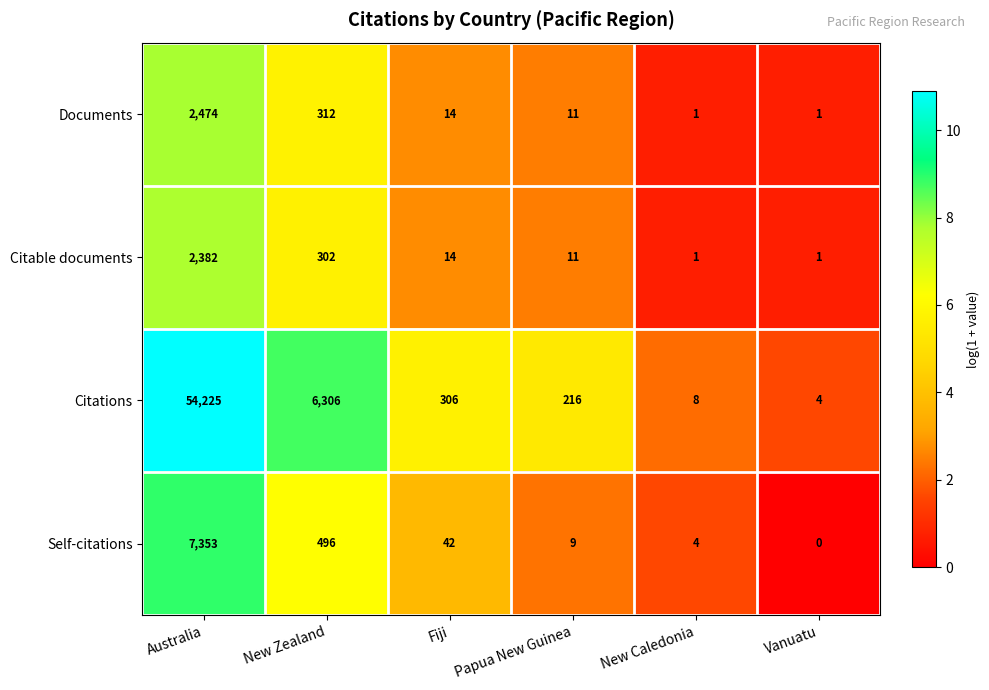

What is the sum of all Documents values?

2813